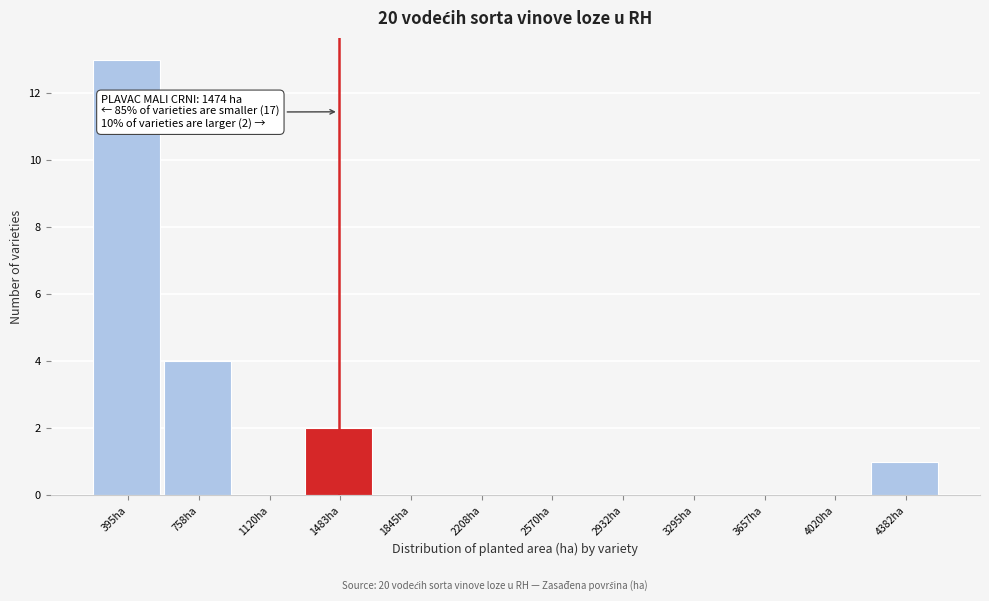

Which range on the x-axis has the tallest bar?

200 to 600